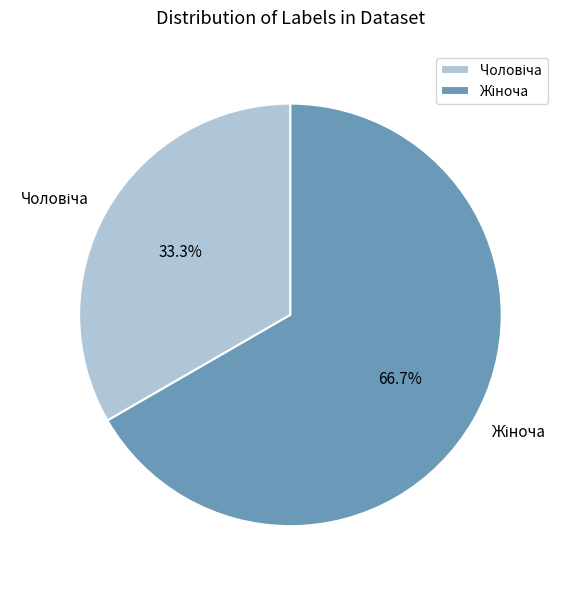

Does any single category account for the majority?

Yes